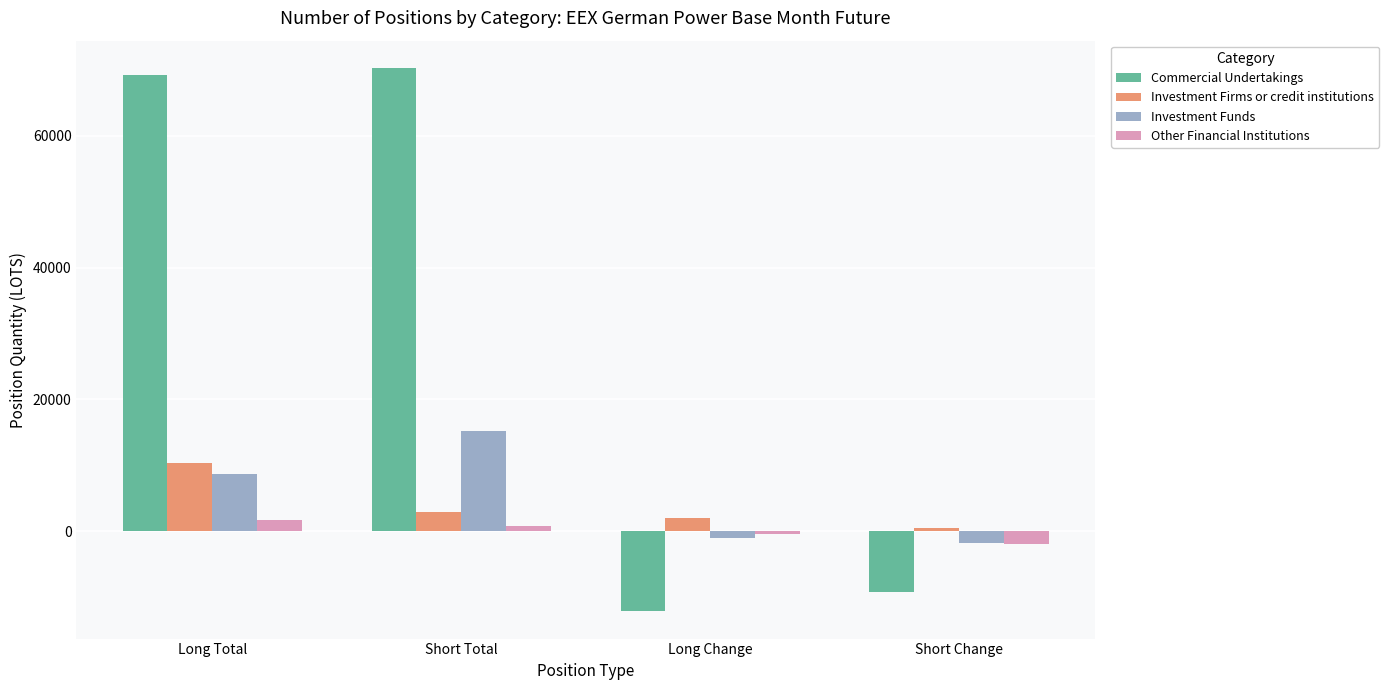

What is the smallest value displayed?

-12184.6